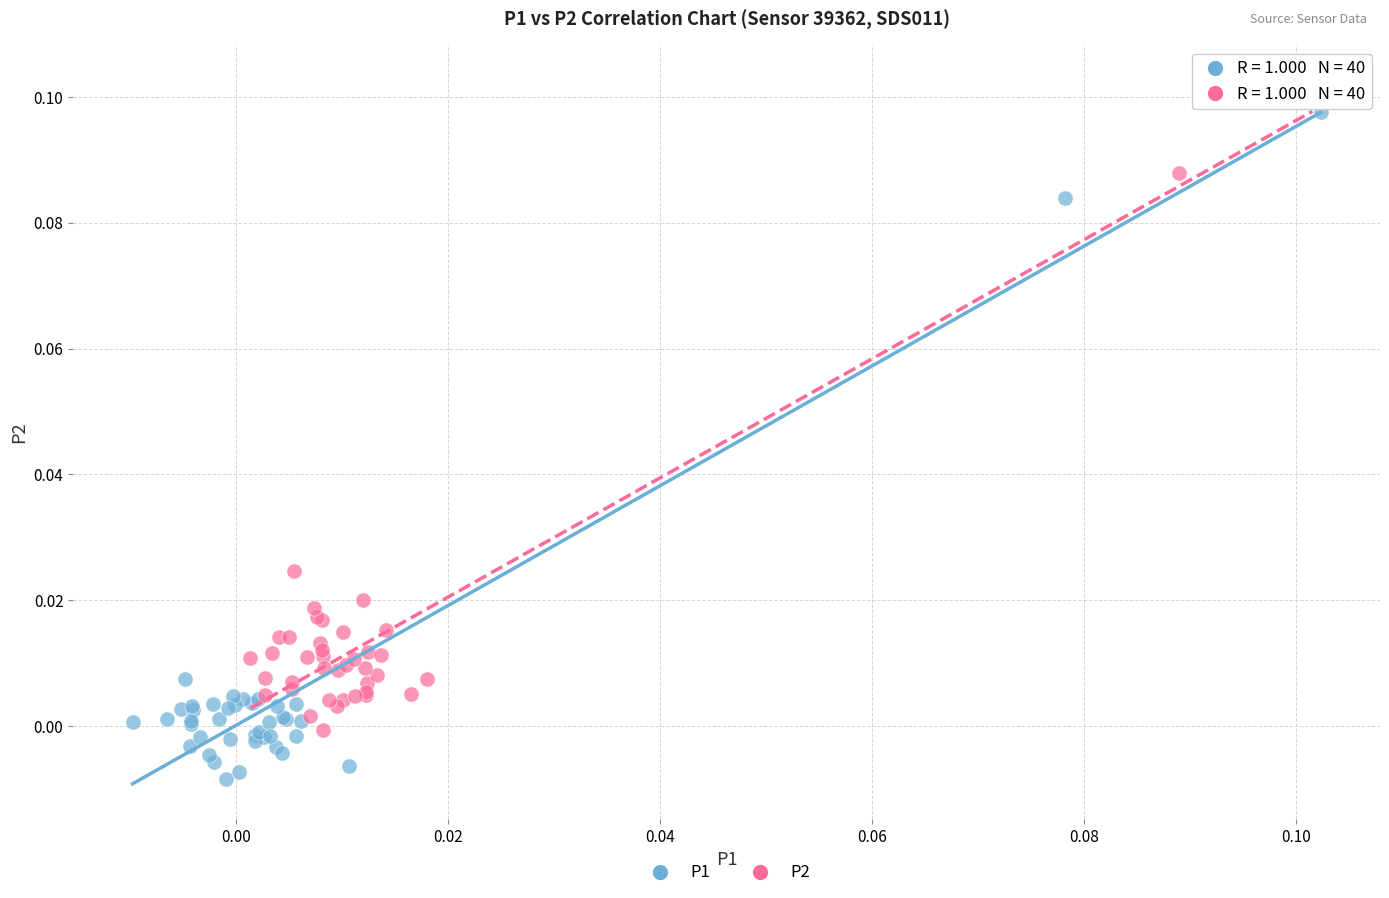

Which series reaches the minimum Y coordinate?

P1